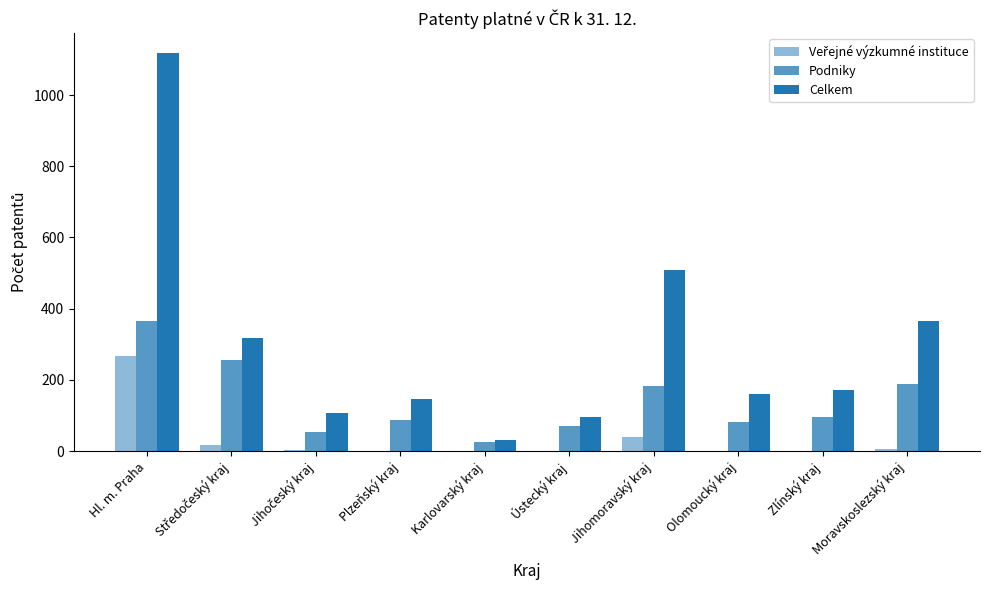

What is the total value across all series at Zlínský kraj?

268.1